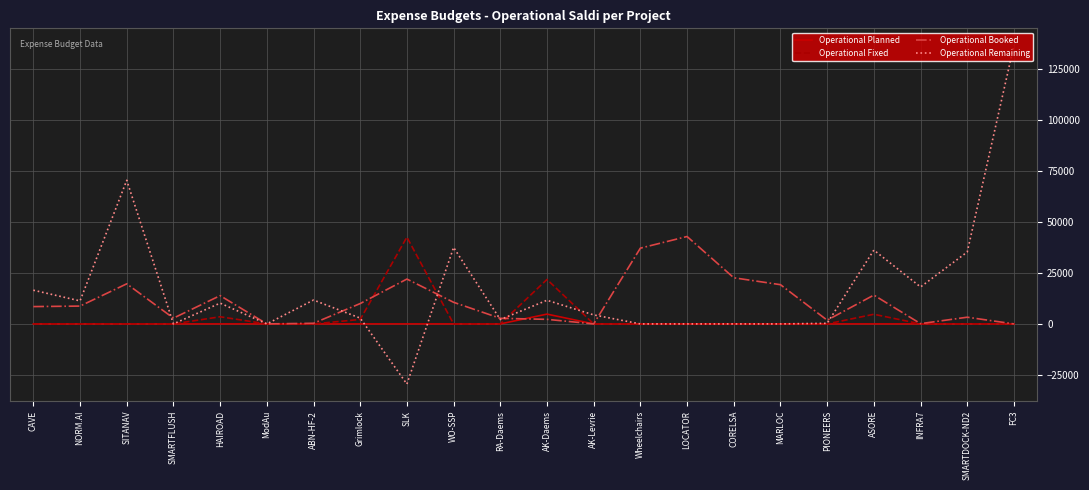

At which category is the sum across all series the highest?

FC3